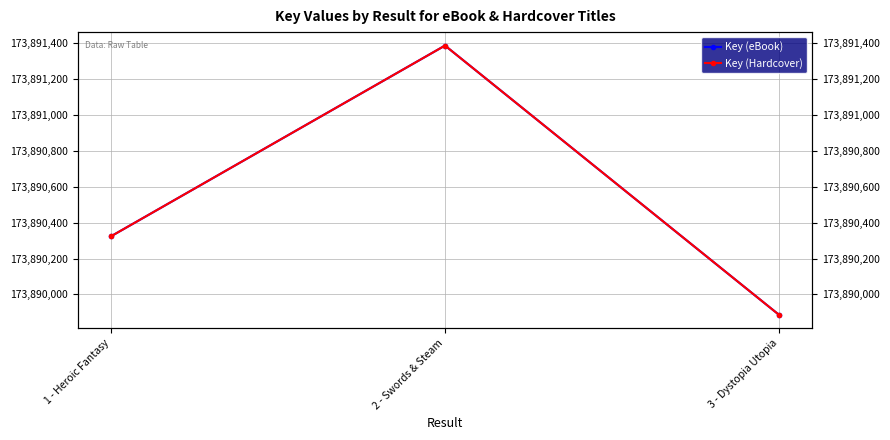

Between 1 - Heroic Fantasy and 2 - Swords & Steam, which series saw the biggest shift?

Key (eBook)